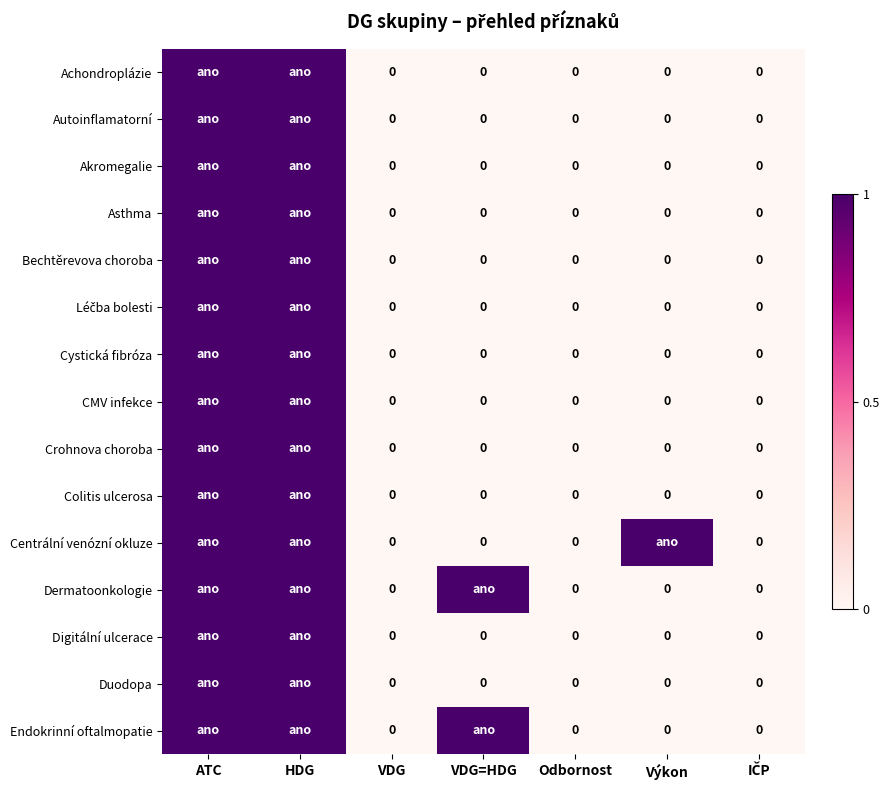

What is the total value across all series at HDG?

15